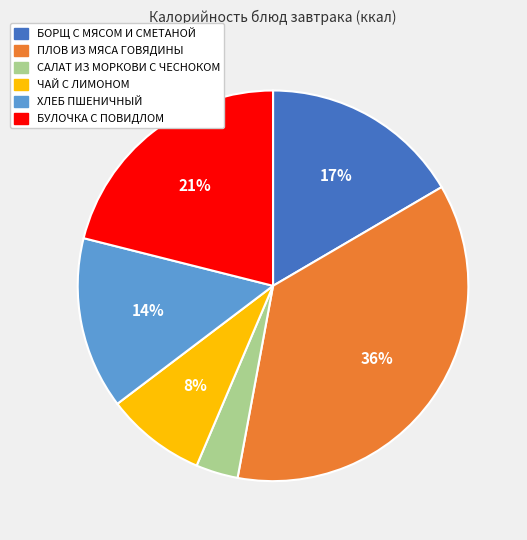

The ПЛОВ ИЗ МЯСА ГОВЯДИНЫ slice represents 36% of the pie. True or false?

True